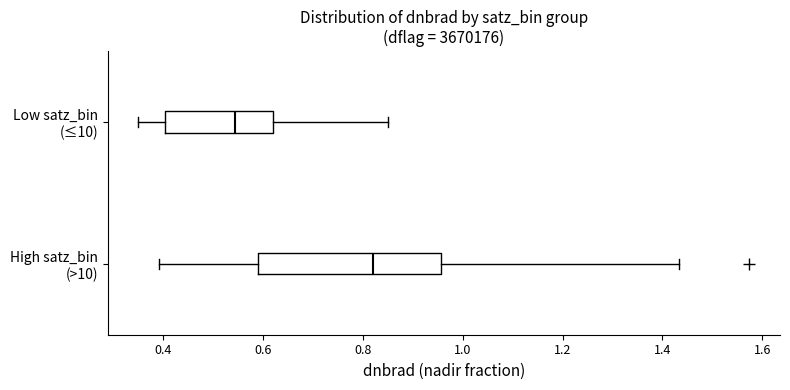

Which box's median line is the furthest to the right?

High satz_bin (>10)